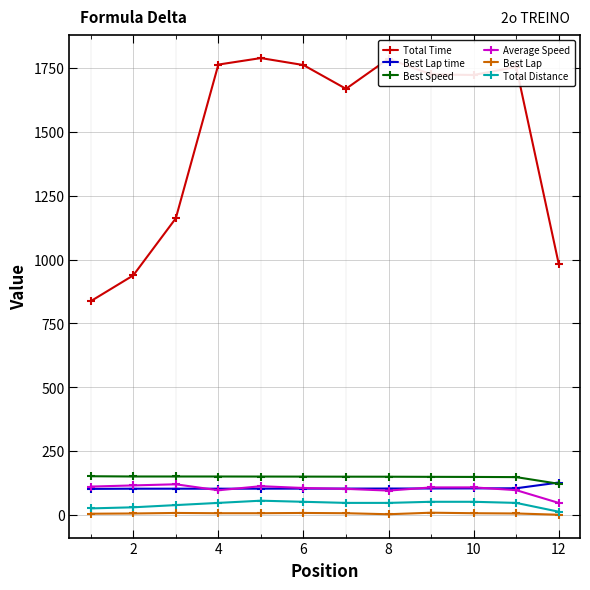

Which series has the largest total across all categories?

Total Time